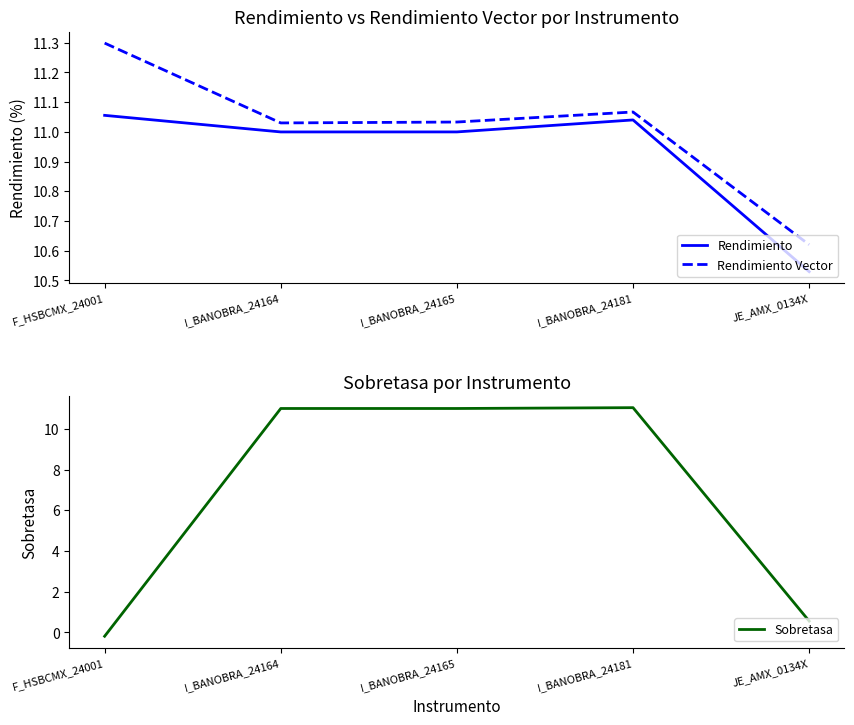

How many values in the Sobretasa series exceed 10?

3